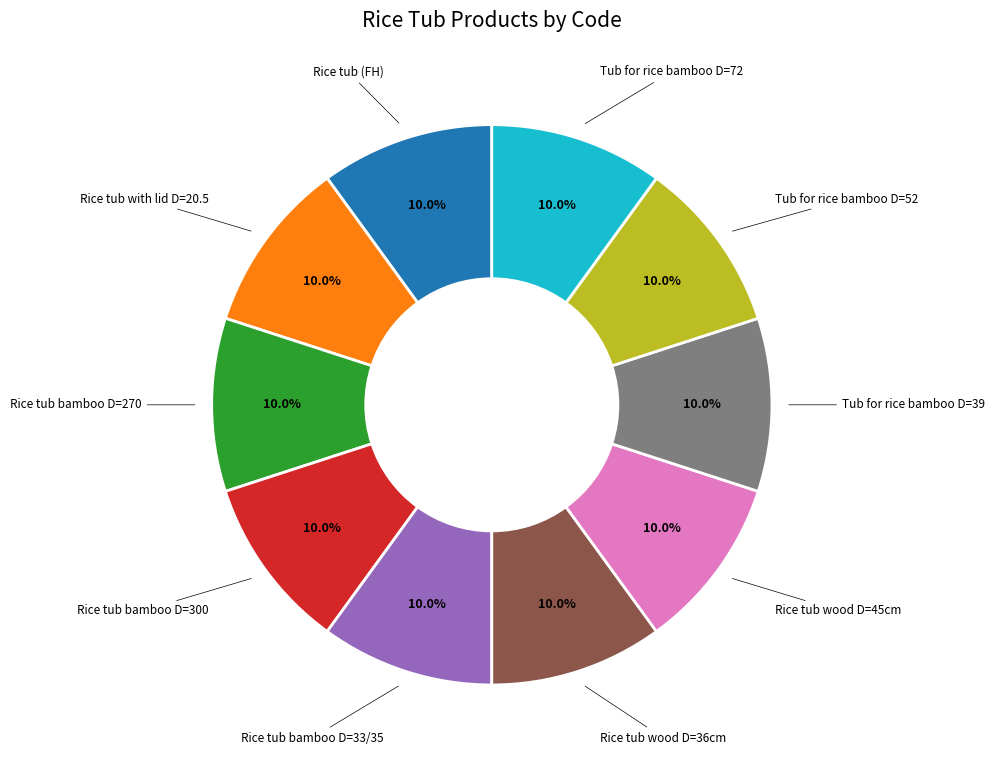

Count the number of slices in the pie.

10